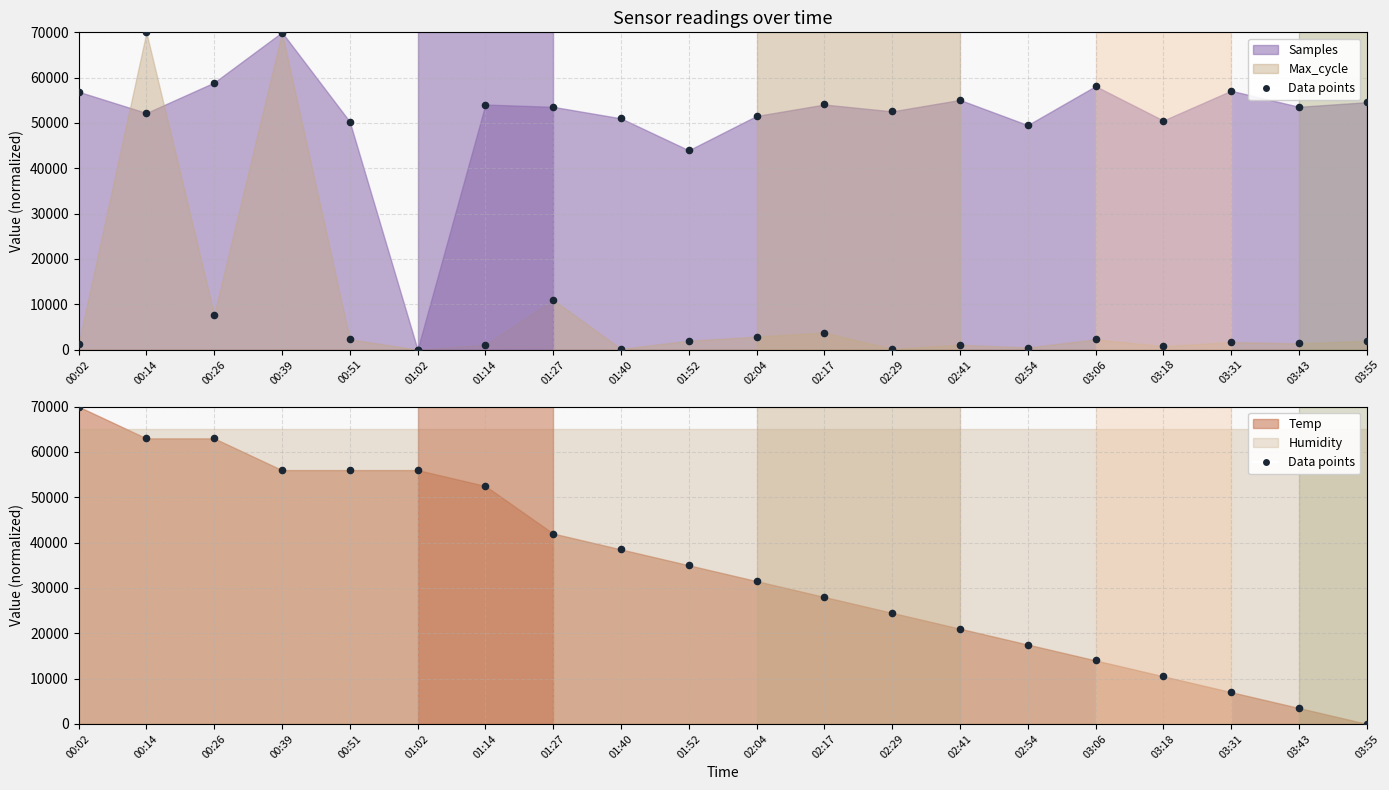

At how many categories does at least one series exceed 31987?

20